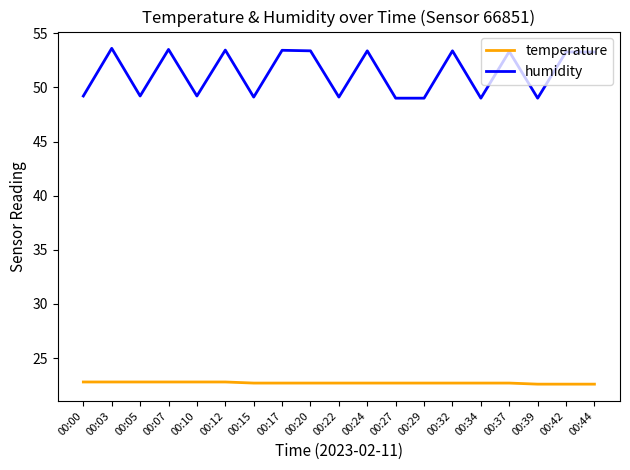

List the series in order of their peak value, lowest first.

temperature, humidity